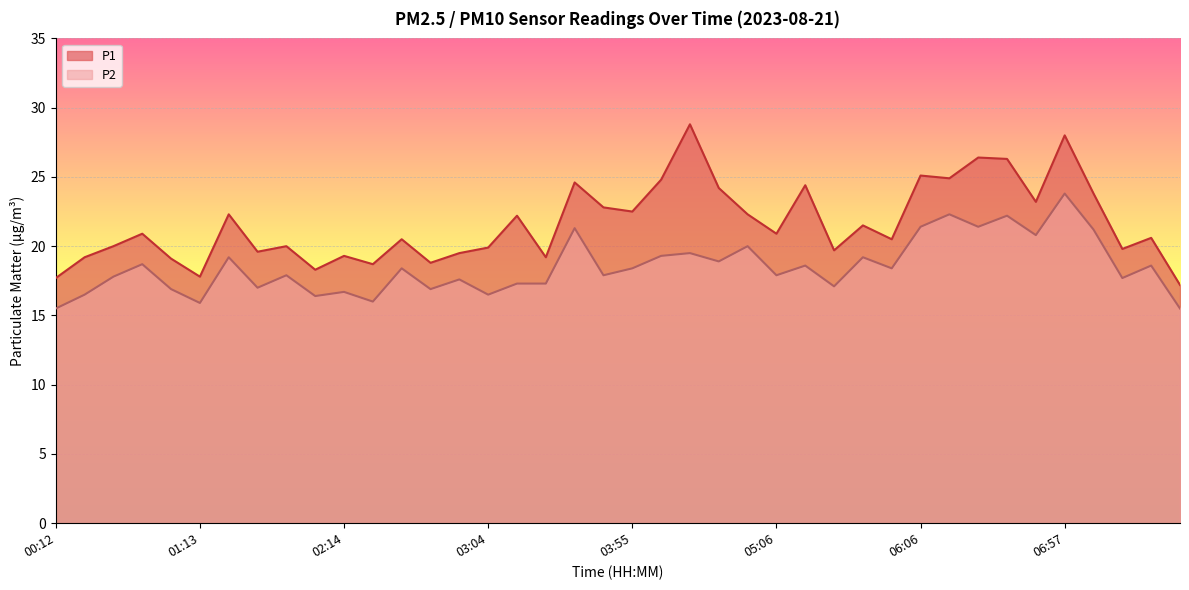

Which series has the widest spread of values?

P1